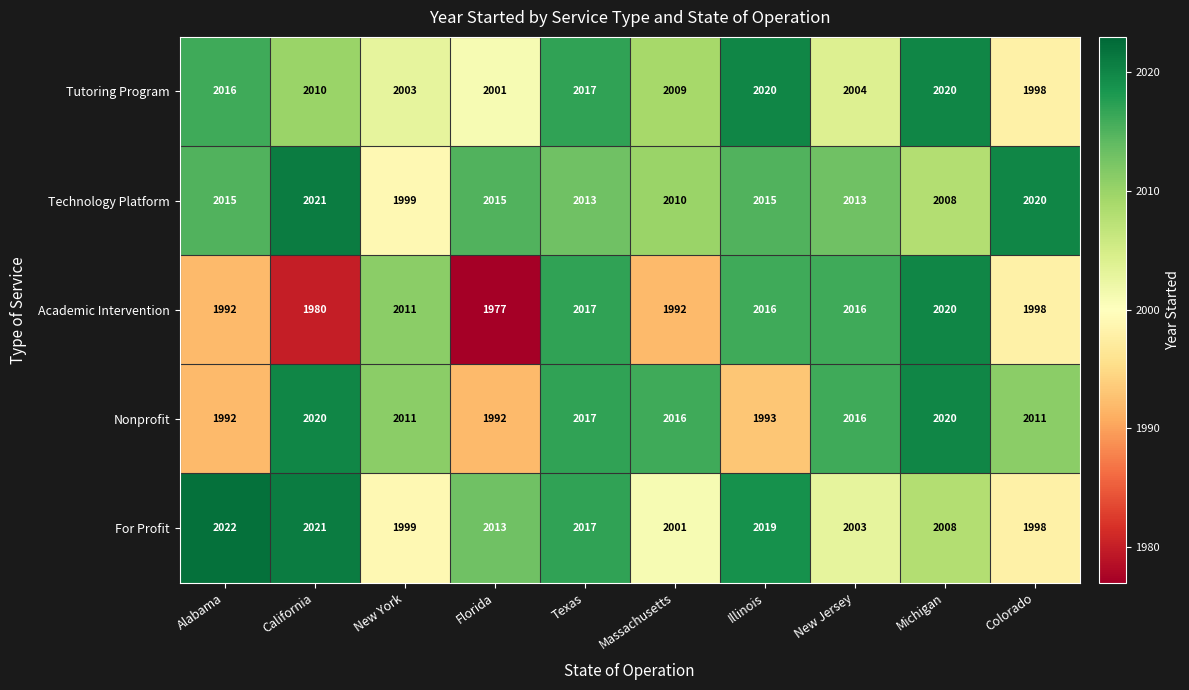

Which label corresponds to the smallest value in the chart?

Florida